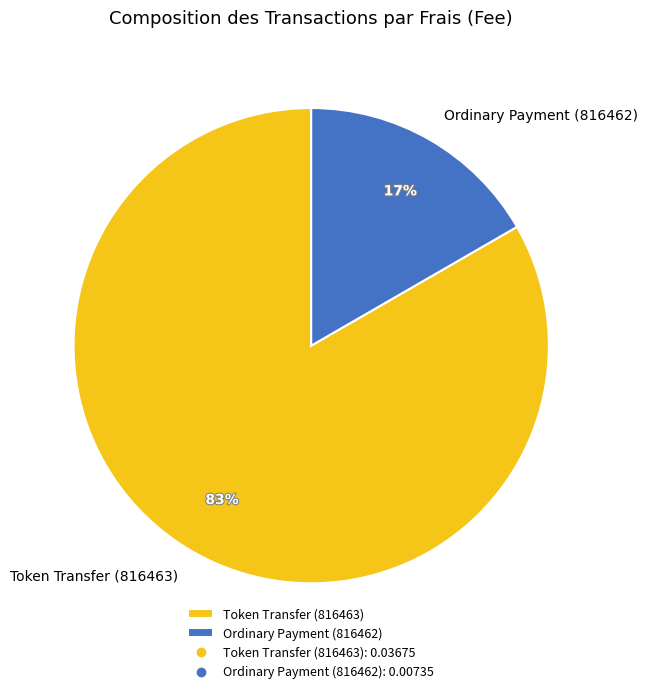

Rank the categories by value from lowest to highest.

Ordinary Payment (816462), Token Transfer (816463)